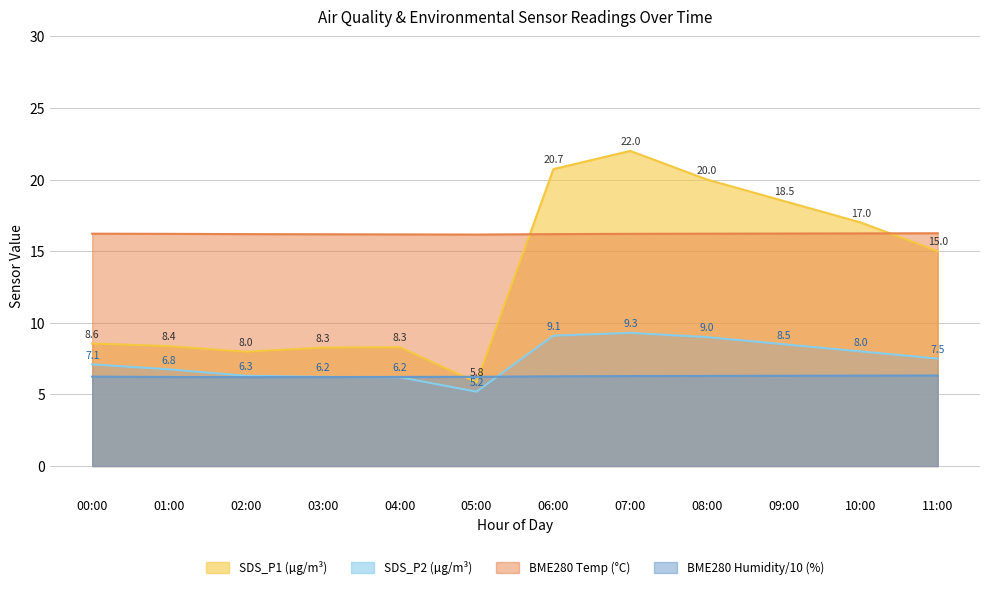

Which series has the largest range (max minus min)?

SDS_P1 (µg/m³)